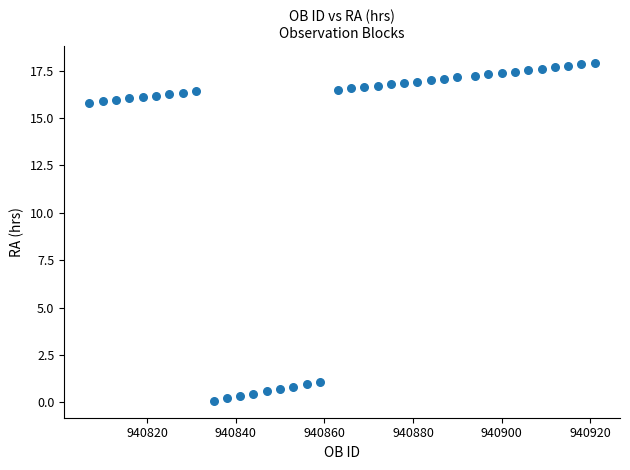

What is the range of X values (max minus min)?

114.0